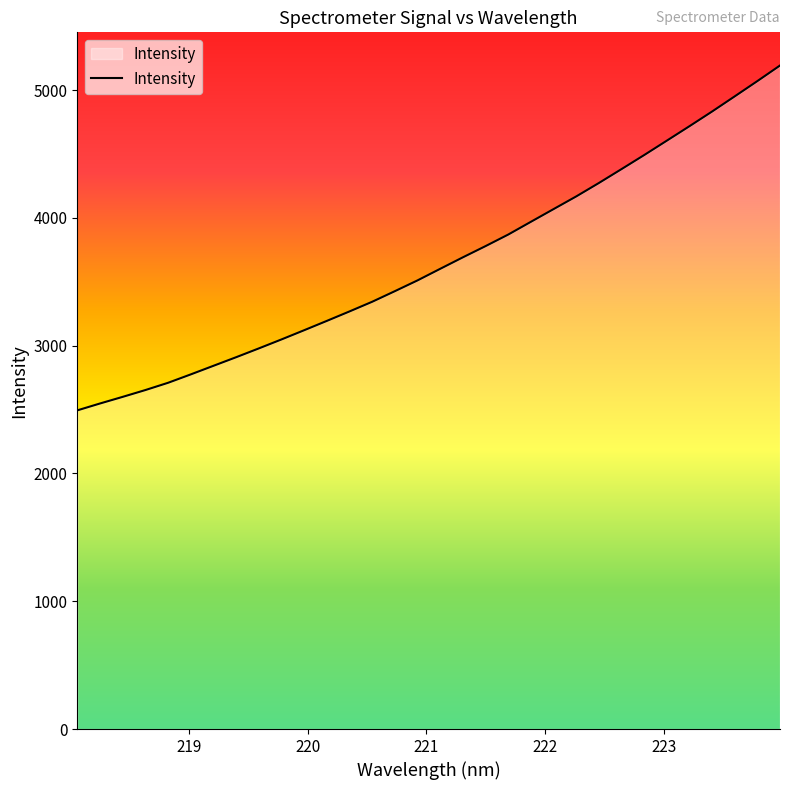

What is the maximum value shown in the chart?

5192.5